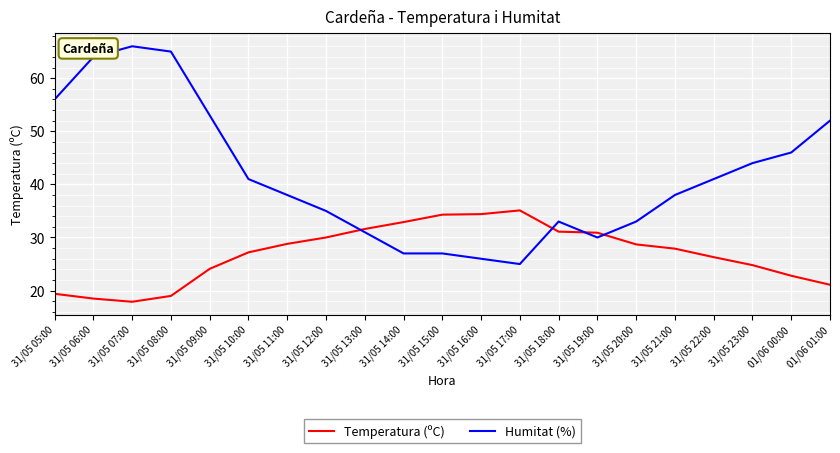

Is it true that Humitat (%) equals 60.8 at 01/06 00:00?

False